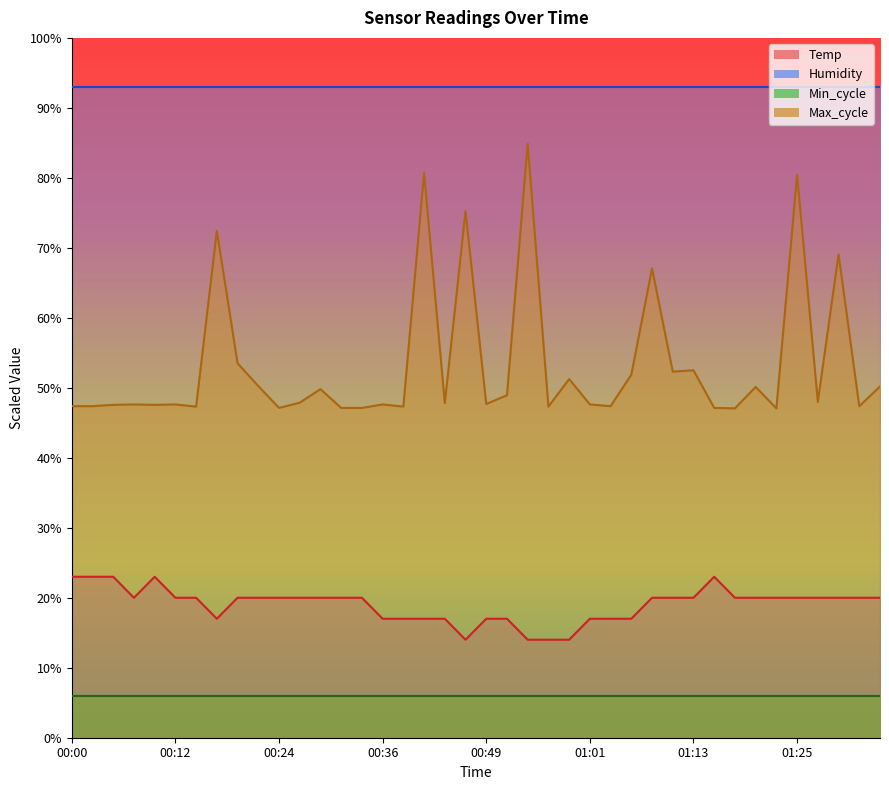

True or false: Temp has a value of 12.5 at 01:25.

False